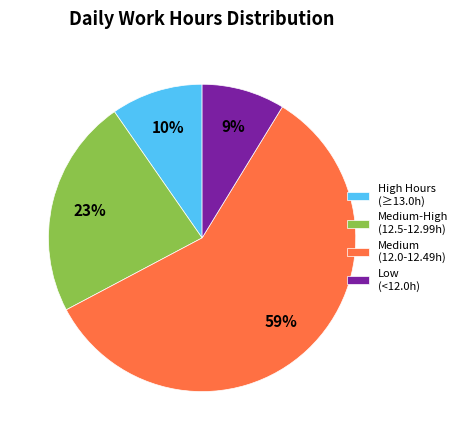

The Medium (12.0-12.49h) slice represents 53% of the pie. True or false?

False